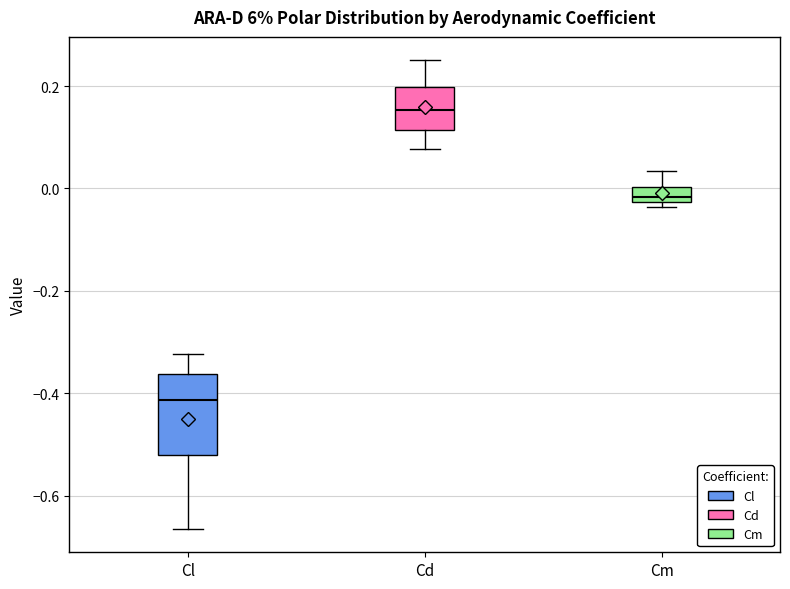

Comparing the boxes themselves (not the whiskers), which one is the tallest?

Cl